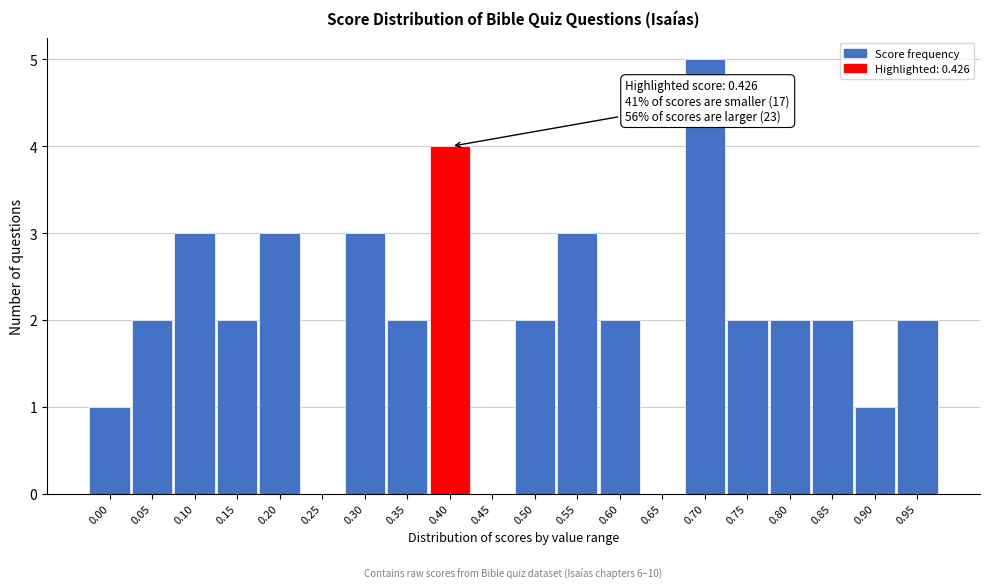

Reading left to right, transcribe all the data shown in this chart.

0.00=1	0.05=2	0.10=3	0.15=2	0.20=3	0.25=0	0.30=3	0.35=2	0.40=4	0.45=0	0.50=2	0.55=3	0.60=2	0.65=0	0.70=5	0.75=2	0.80=2	0.85=2	0.90=1	0.95=2